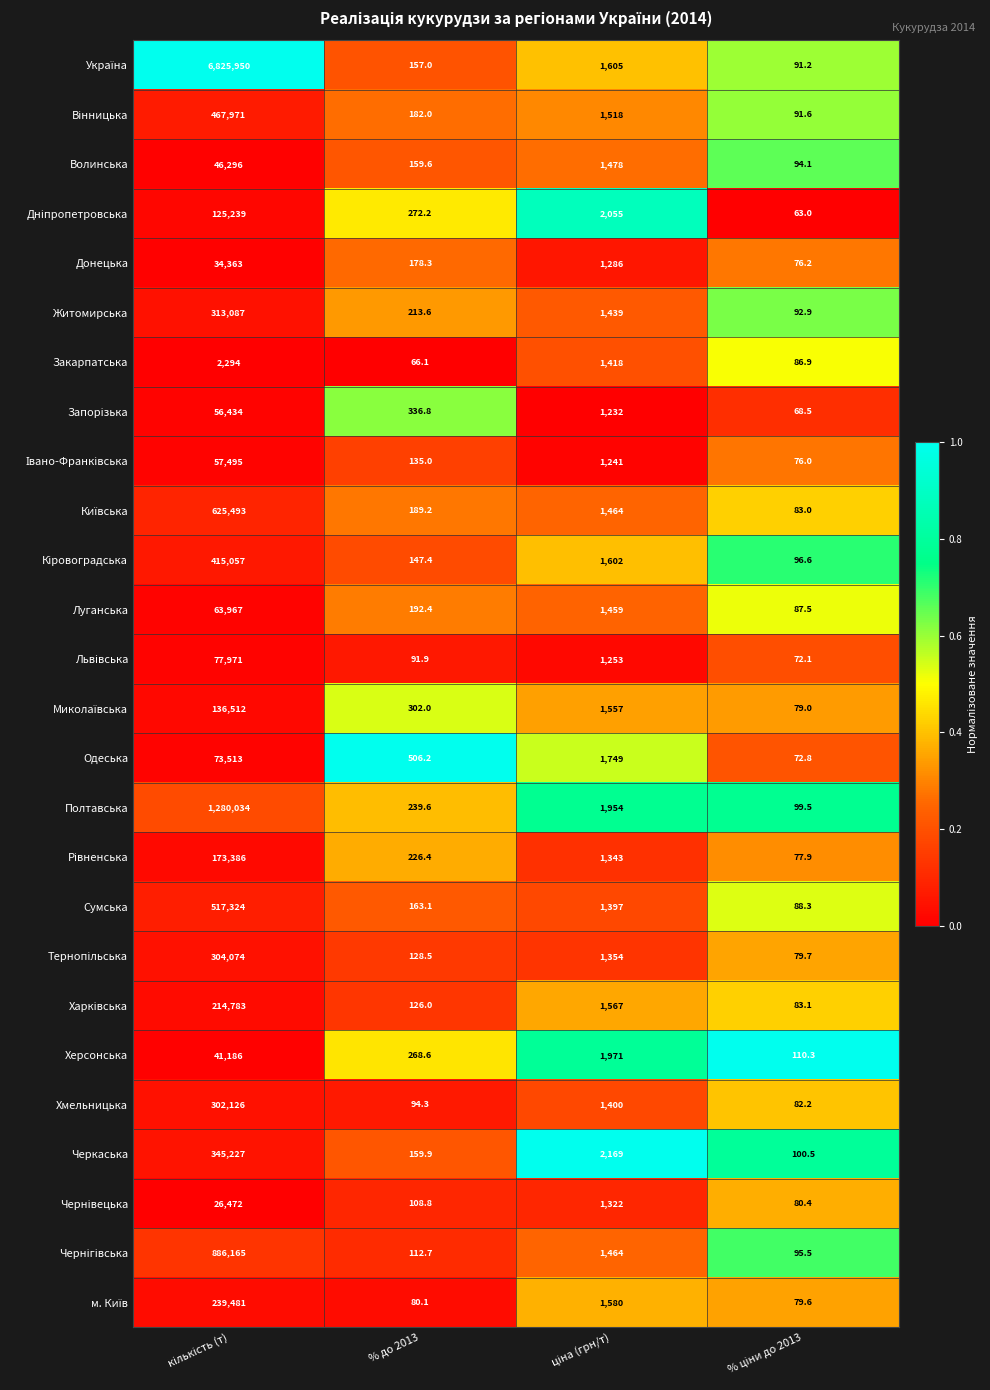

The Сумська series shows 163.1 at % до 2013. True or false?

True